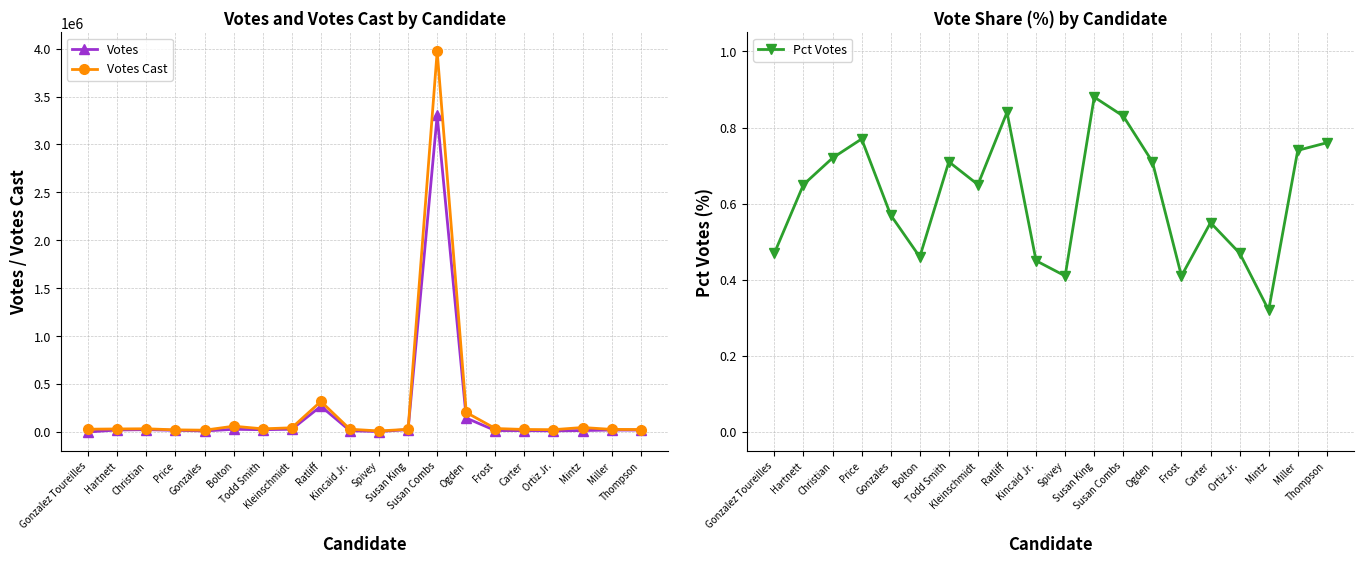

Which category has the highest value in the Votes Cast series?

Susan Combs